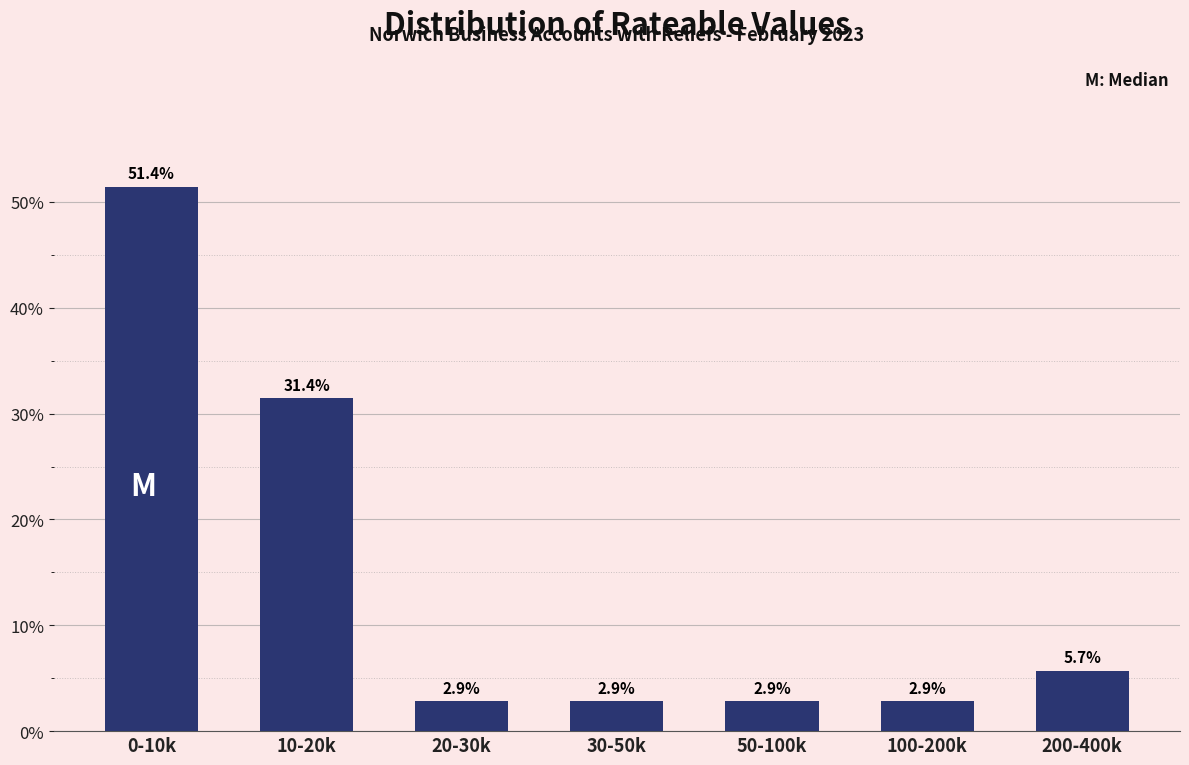

Reading right to left, transcribe all the data shown in this chart.

200-400k=5.7	100-200k=2.9	50-100k=2.9	30-50k=2.9	20-30k=2.9	10-20k=31.4	0-10k=51.4